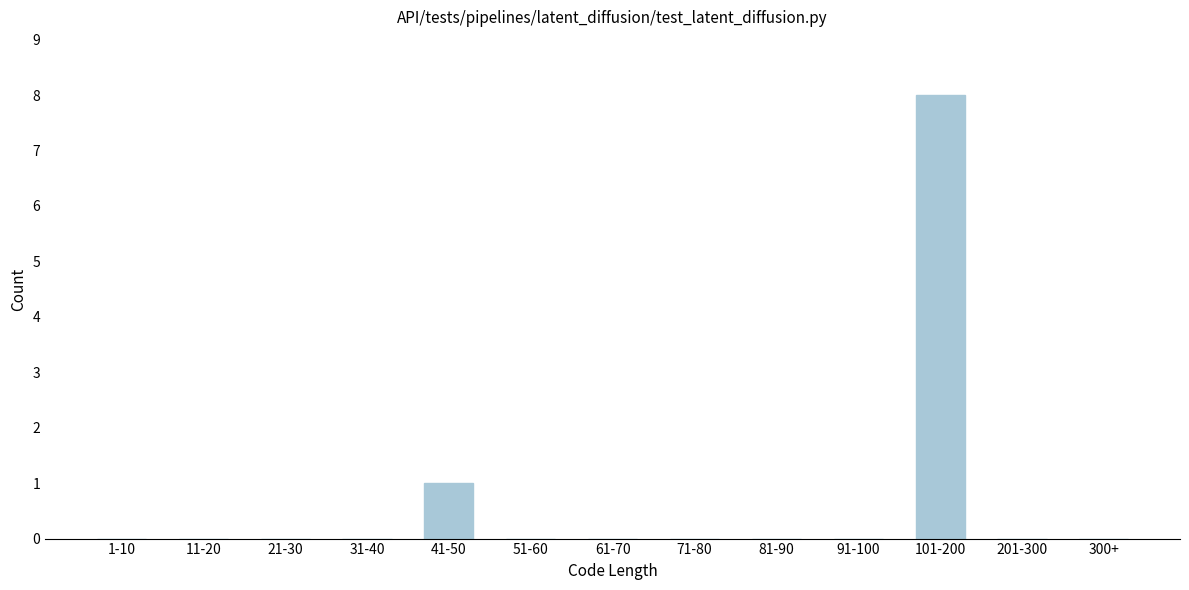

Reading left to right, extract all data points from this chart.

1-10=0	11-20=0	21-30=0	31-40=0	41-50=1	51-60=0	61-70=0	71-80=0	81-90=0	91-100=0	101-200=8	201-300=0	300+=0